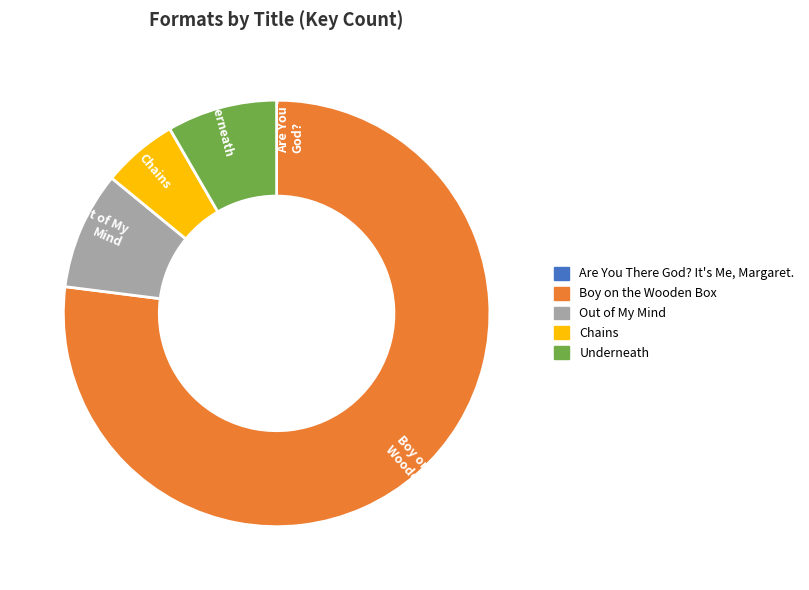

Which slice represents more than half of the pie?

Boy on the Wooden Box